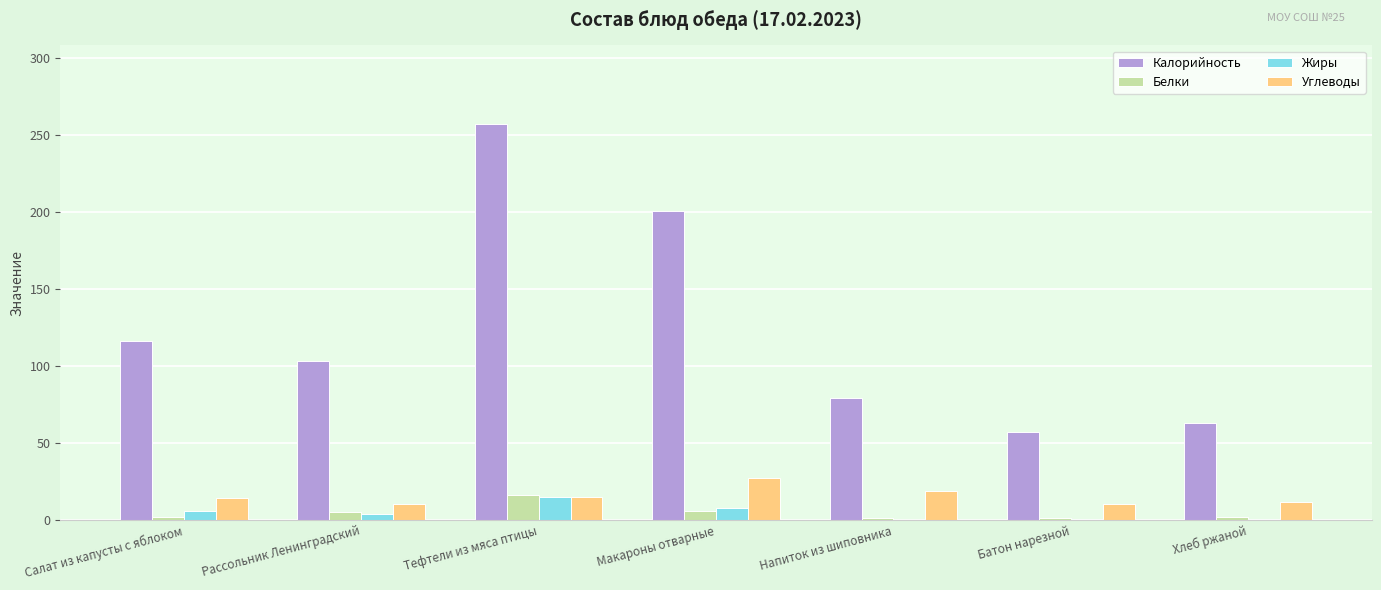

What is the sum of all Белки values?

33.5